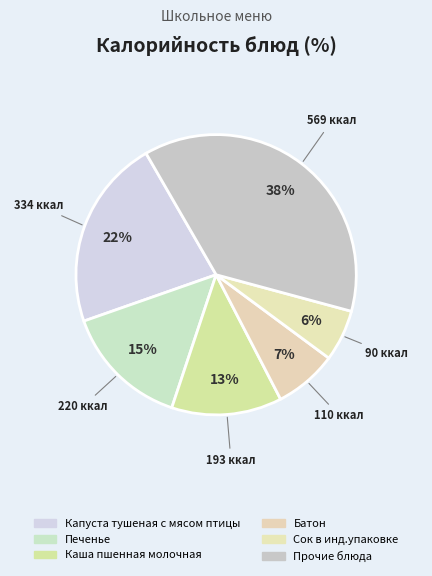

Count the number of slices in the pie.

6